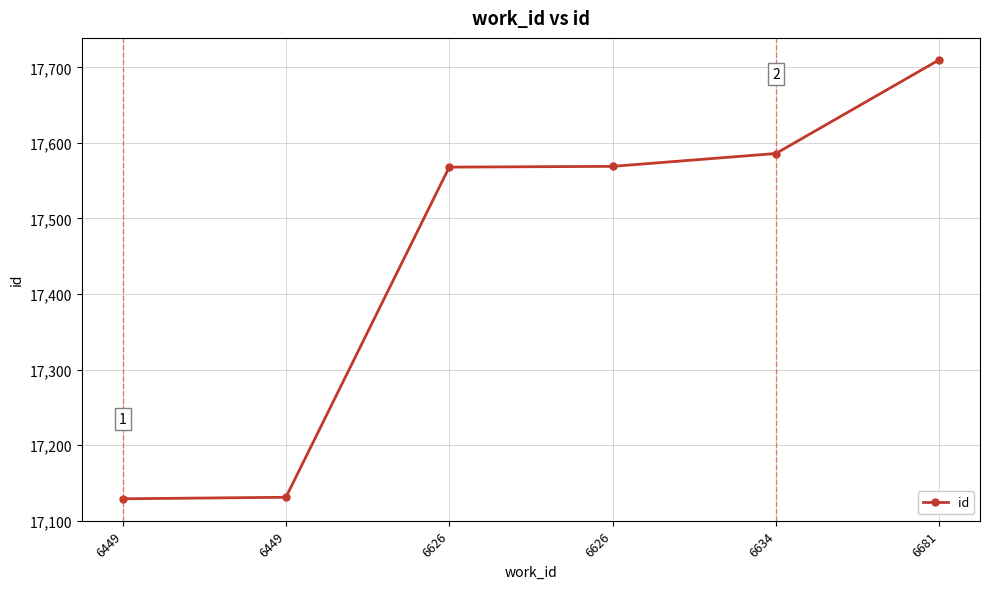

Is this an area chart (filled region under the line)?

No